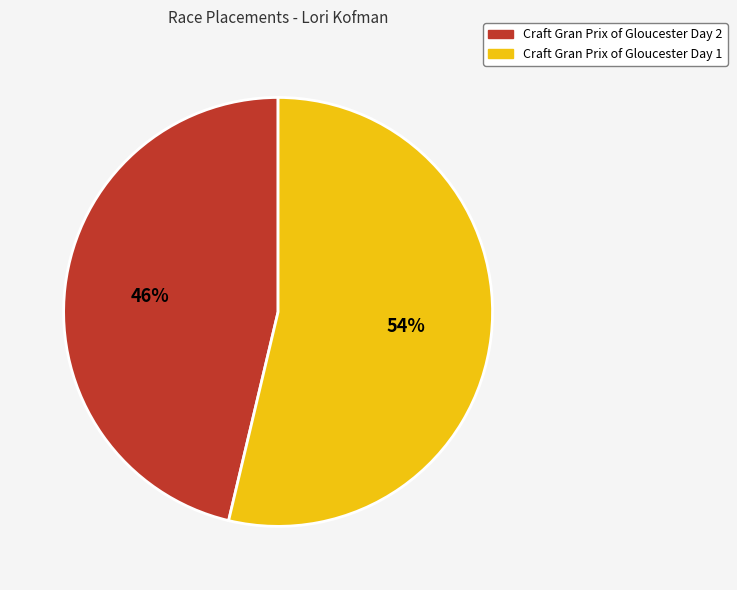

Rank the categories by value from lowest to highest.

Craft Gran Prix of Gloucester Day 2, Craft Gran Prix of Gloucester Day 1